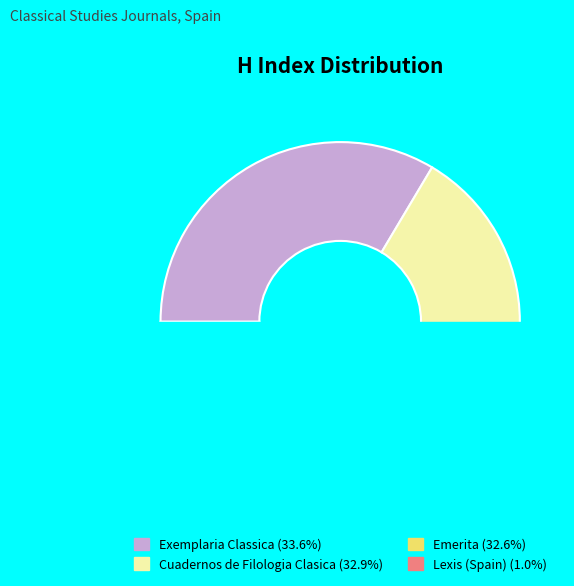

To the nearest percent, what percentage of the pie is Cuadernos de Filologia Clasica?

33%